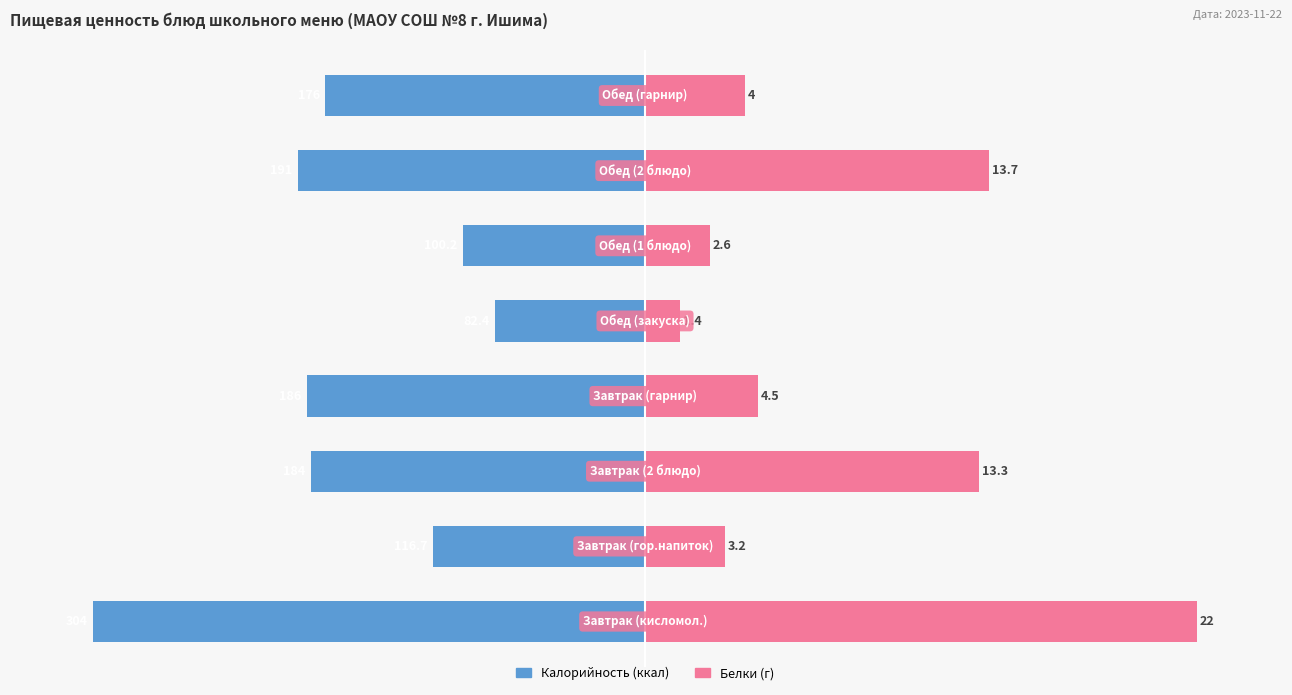

What are all the series names shown in the legend?

Калорийность, Белки (г)